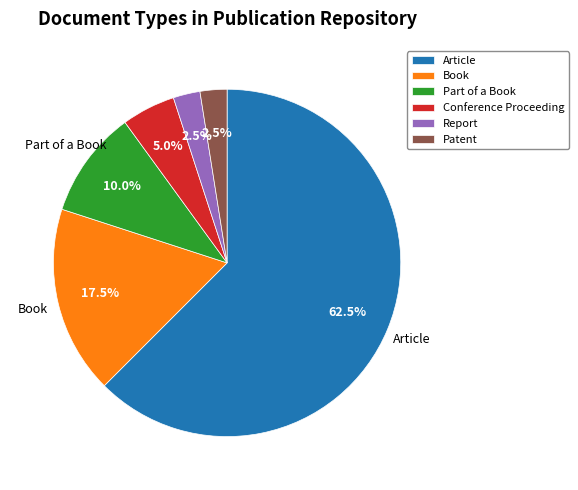

How many segments does this pie chart have?

6